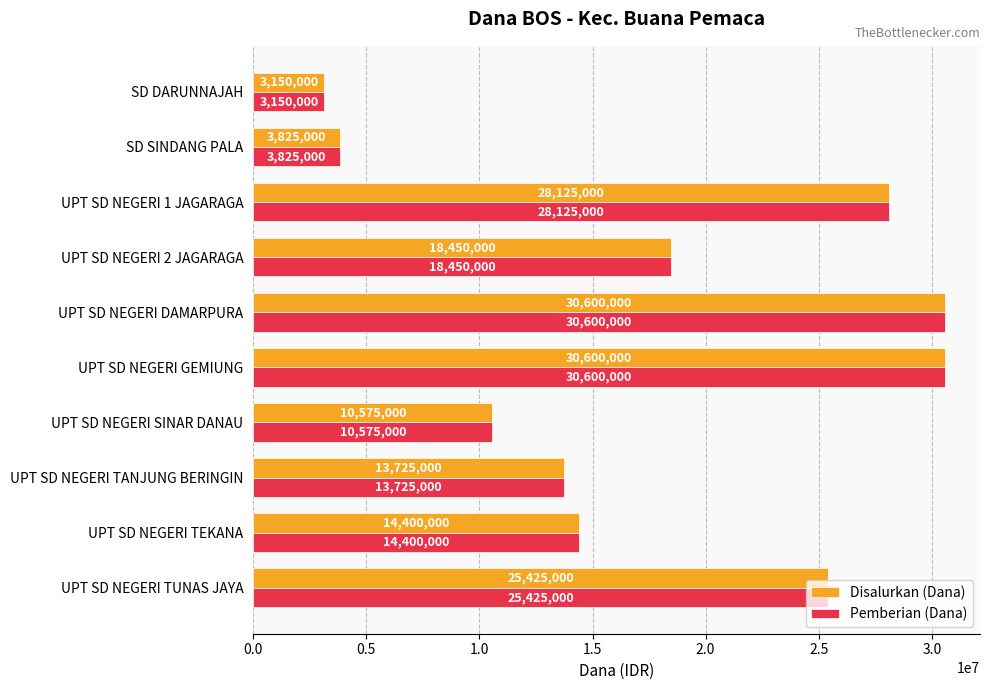

The Pemberian (Dana) series shows 1081017 at SD DARUNNAJAH. True or false?

False